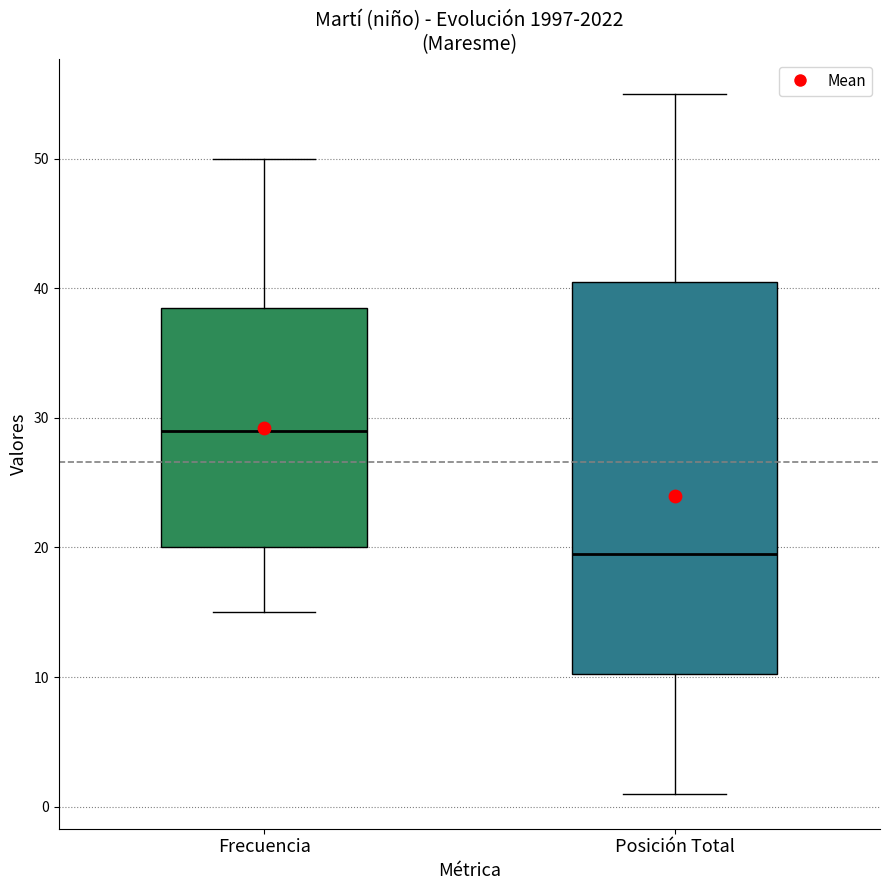

Comparing the boxes themselves (not the whiskers), which one is the tallest?

Posición Total